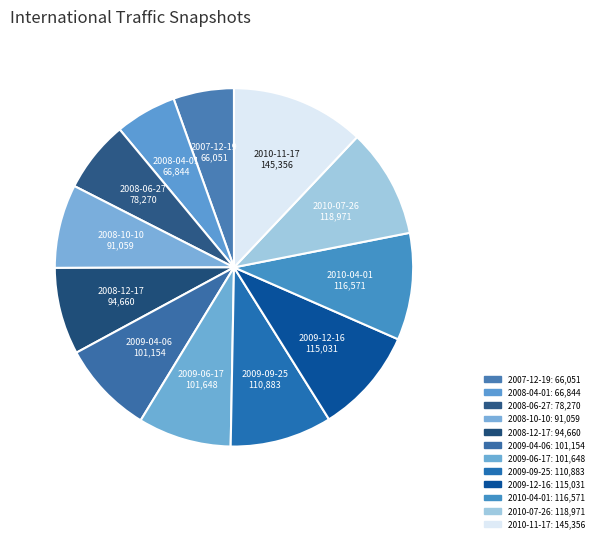

True or false: 2010-04-01 accounts for 10% of the total.

True